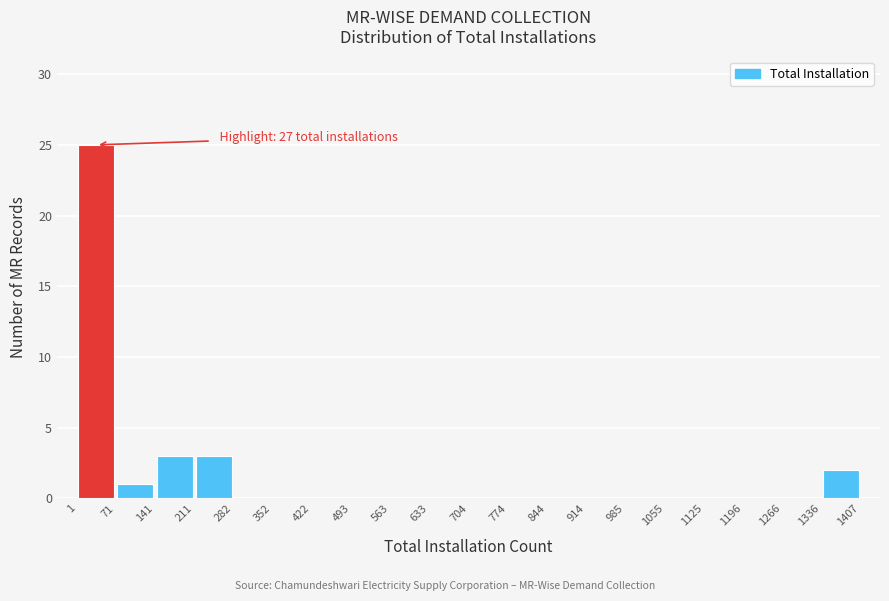

Over which range of the x-axis is the bar tallest?

1 to 71